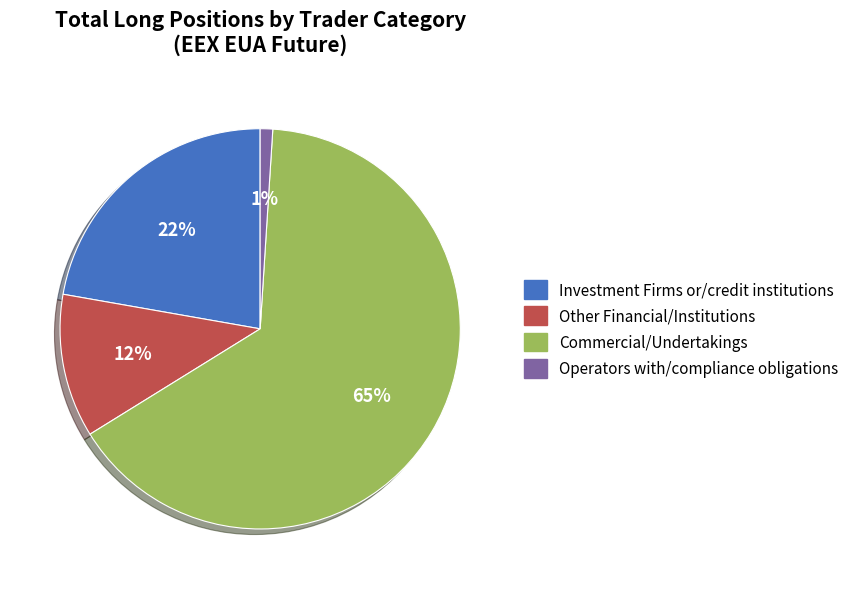

To the nearest percent, what is the average slice percentage?

25%